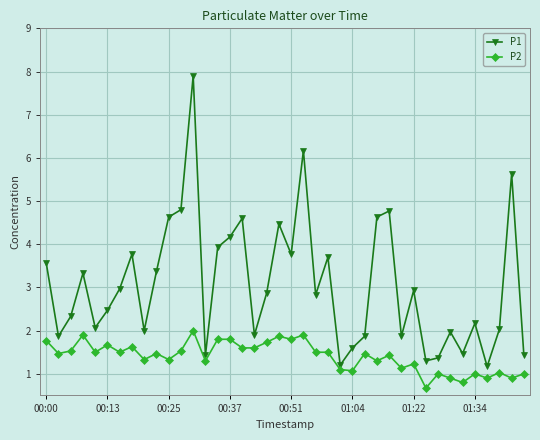

Rank the series by their maximum value, from highest to lowest.

P1, P2